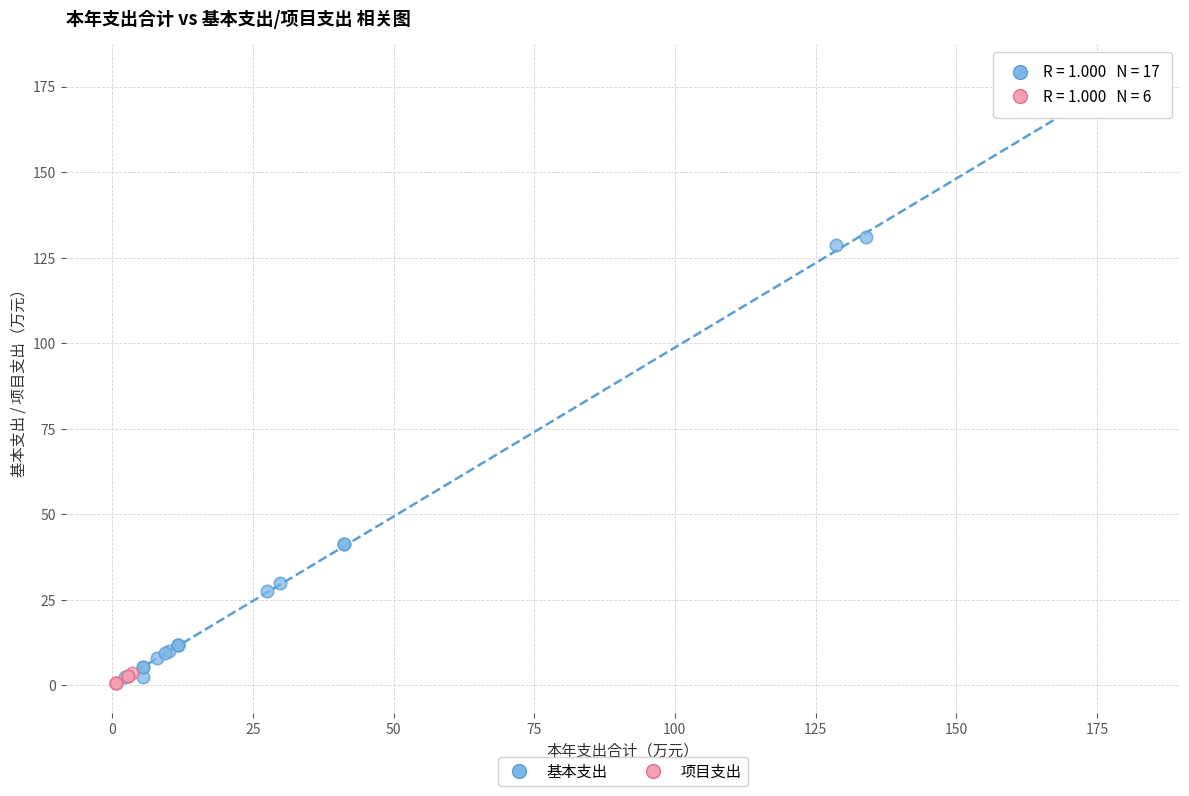

Which series reaches the maximum Y coordinate?

基本支出